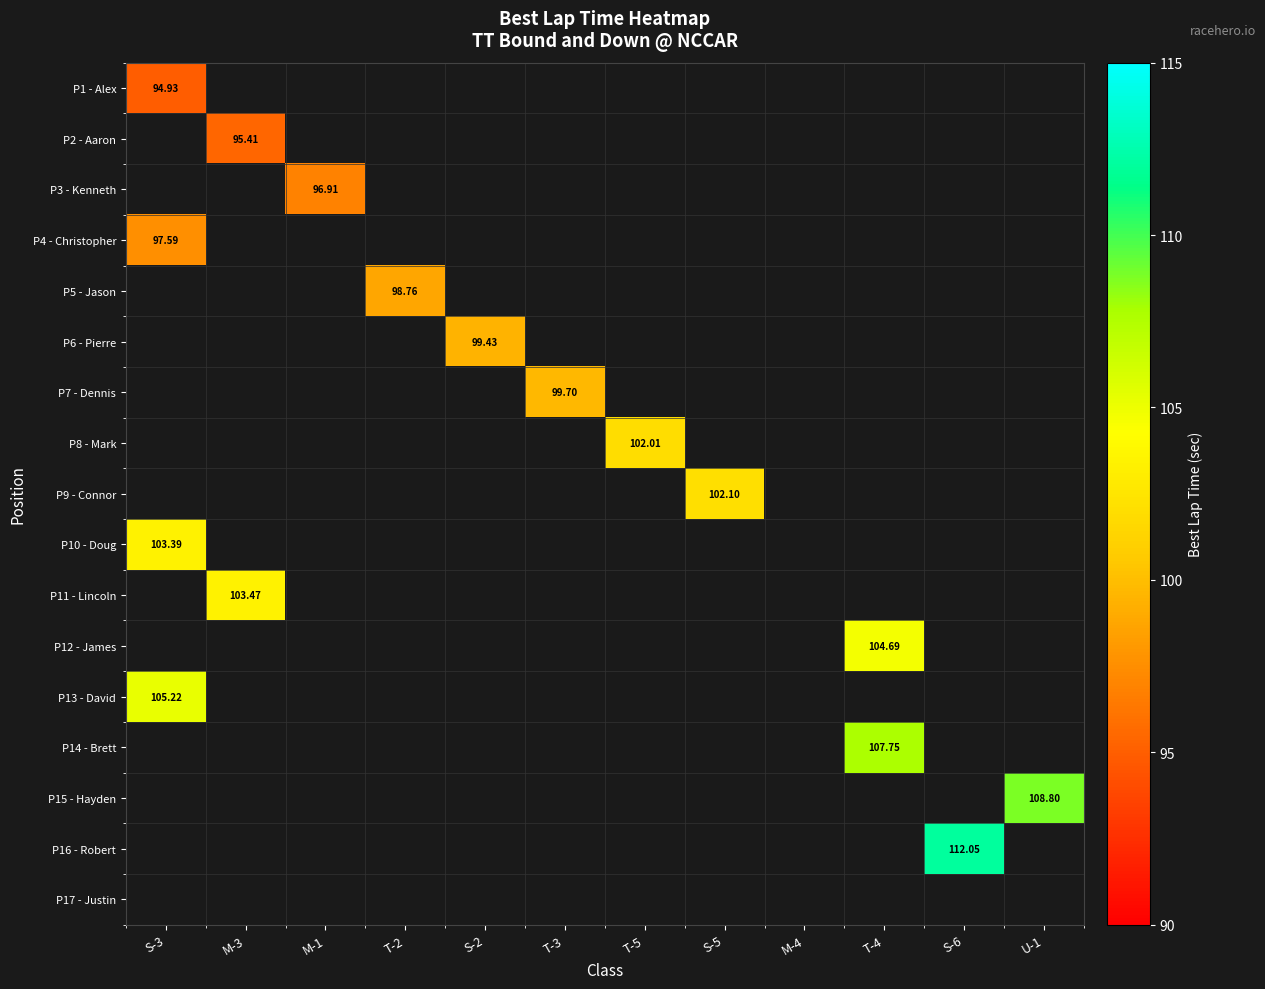

How many categories are shown in the chart?

12